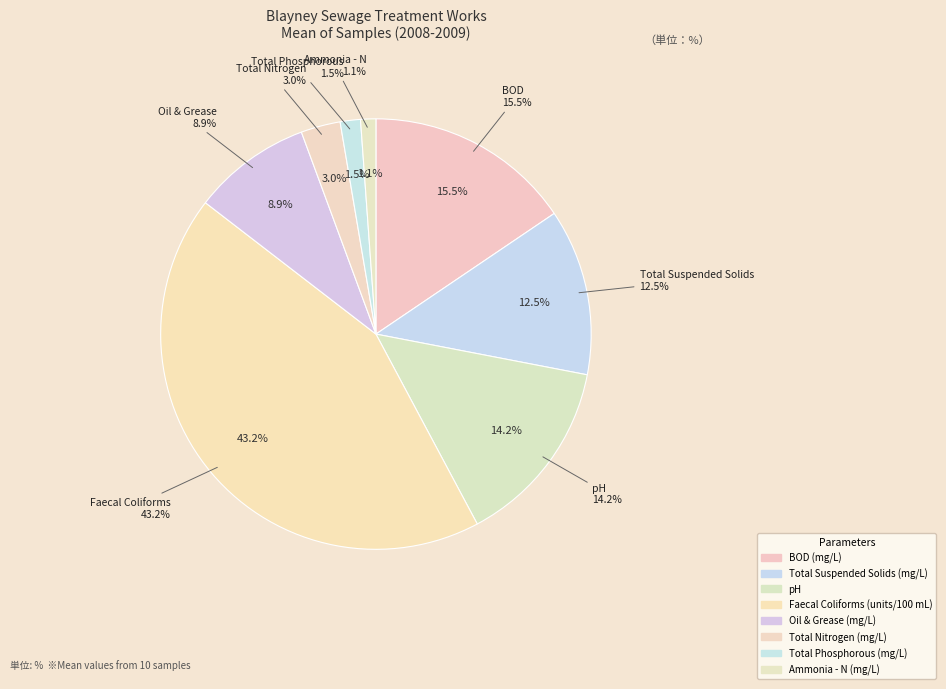

To the nearest percent, what is the average slice percentage?

13%